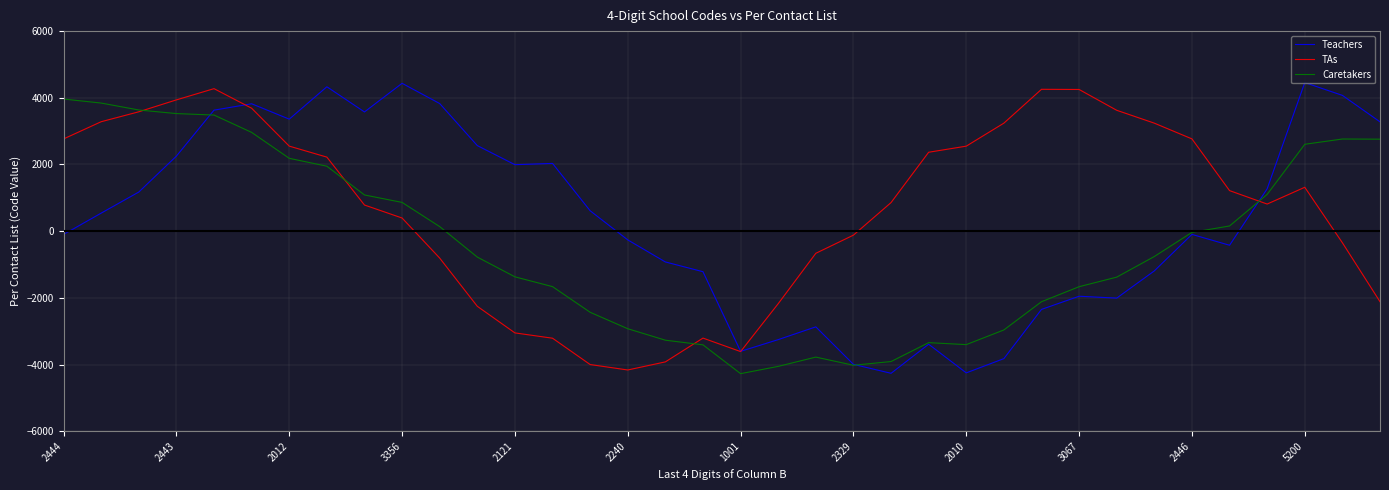

What is the highest value of the Caretakers series?

3962.8